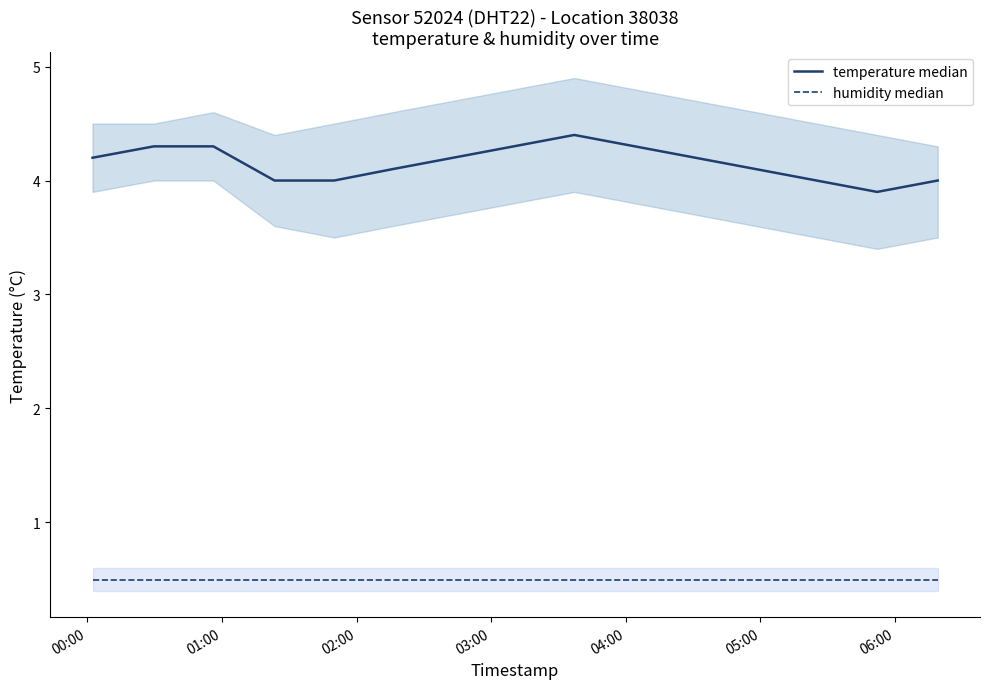

How many lines are shown in the chart?

2